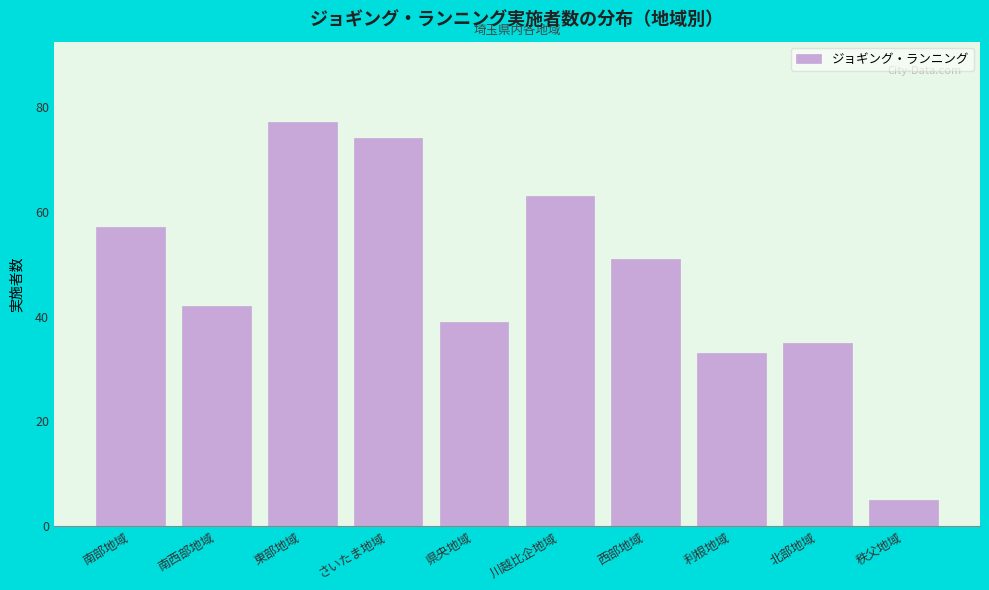

Reading right to left, transcribe all the data shown in this chart.

5	35	33	51	63	39	74	77	42	57